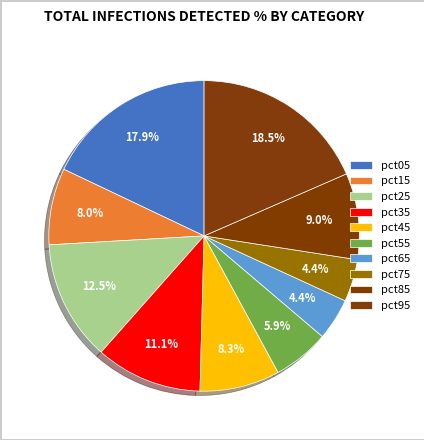

Is there any slice that represents more than half of the pie?

No